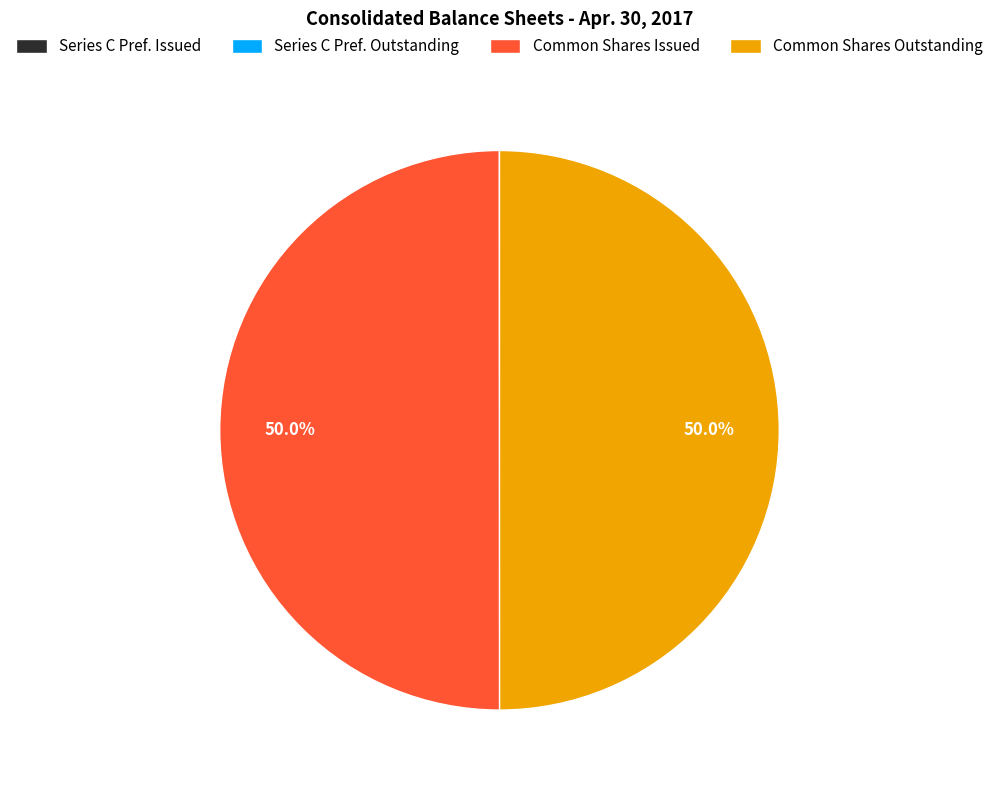

Which category has the biggest portion of the pie?

Common stock, shares issued